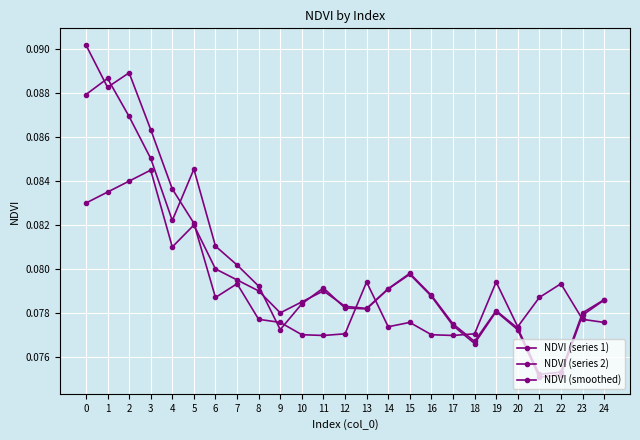

True or false: NDVI (series 2) has more than 0 interior local peaks.

True